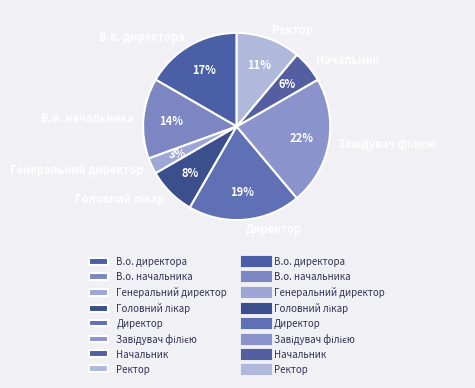

To the nearest percent, what portion does В.о. начальника represent?

14%